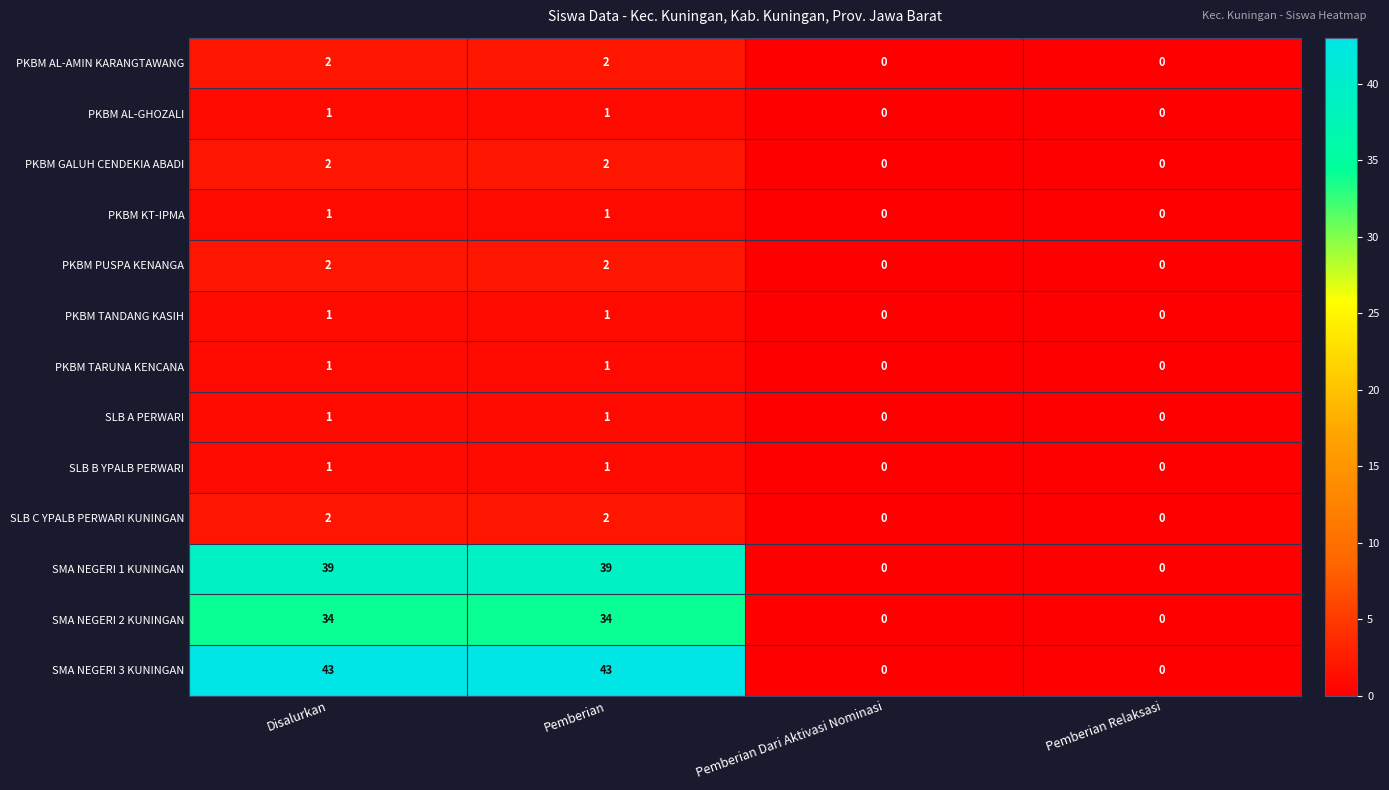

What is the sum of the PKBM GALUH CENDEKIA ABADI values at Pemberian and Disalurkan?

4